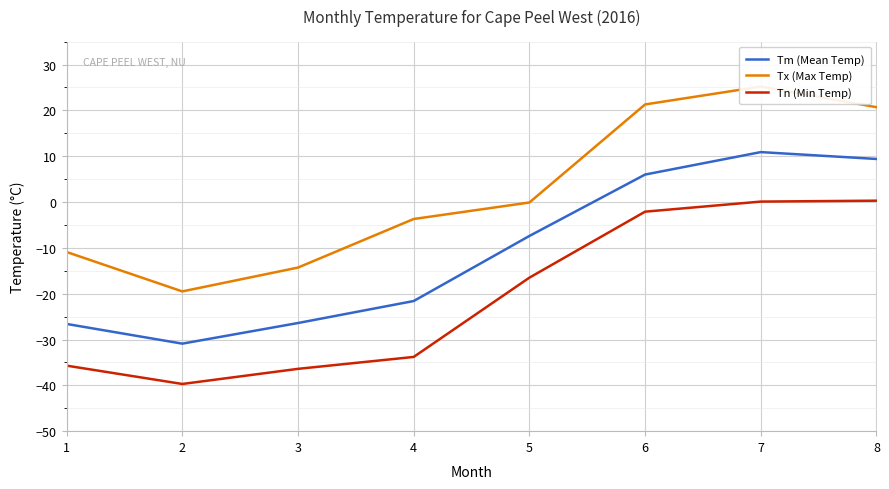

At which category is the sum across all series the highest?

7